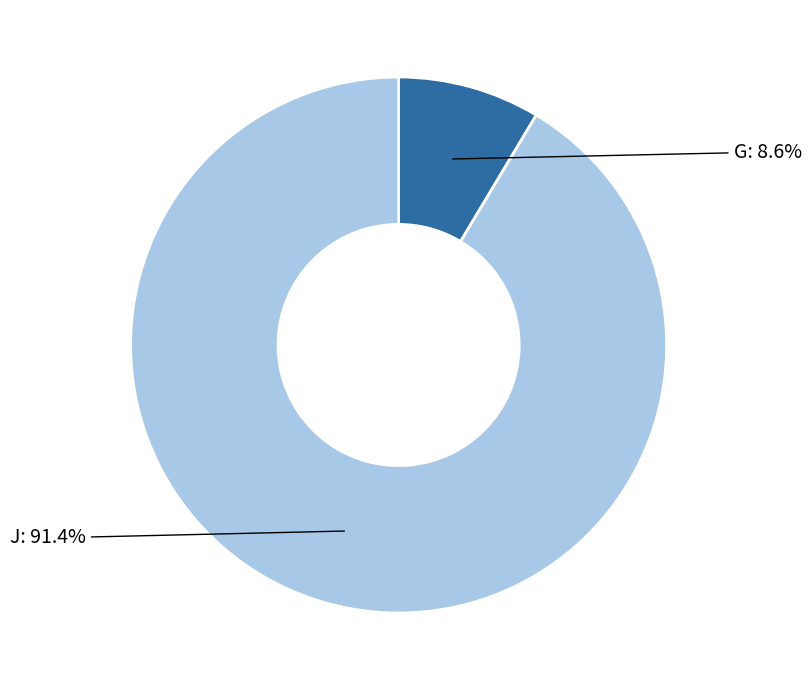

Is there any slice that represents more than half of the pie?

Yes